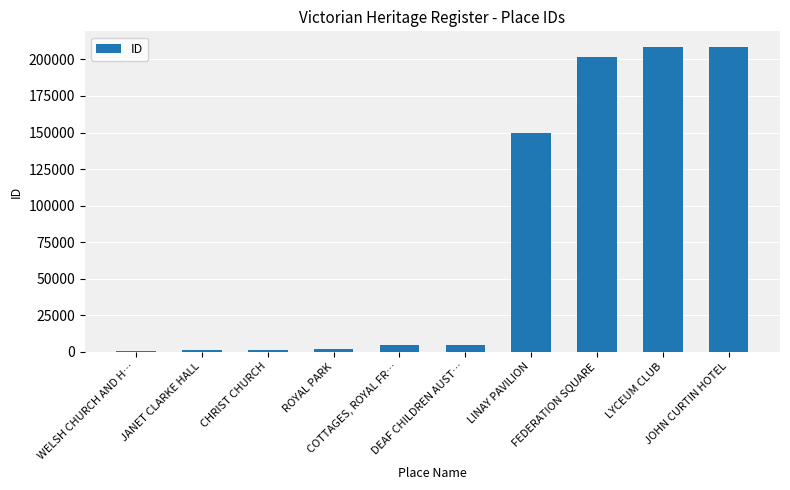

What is the value of the 3rd bar from the left?

1080